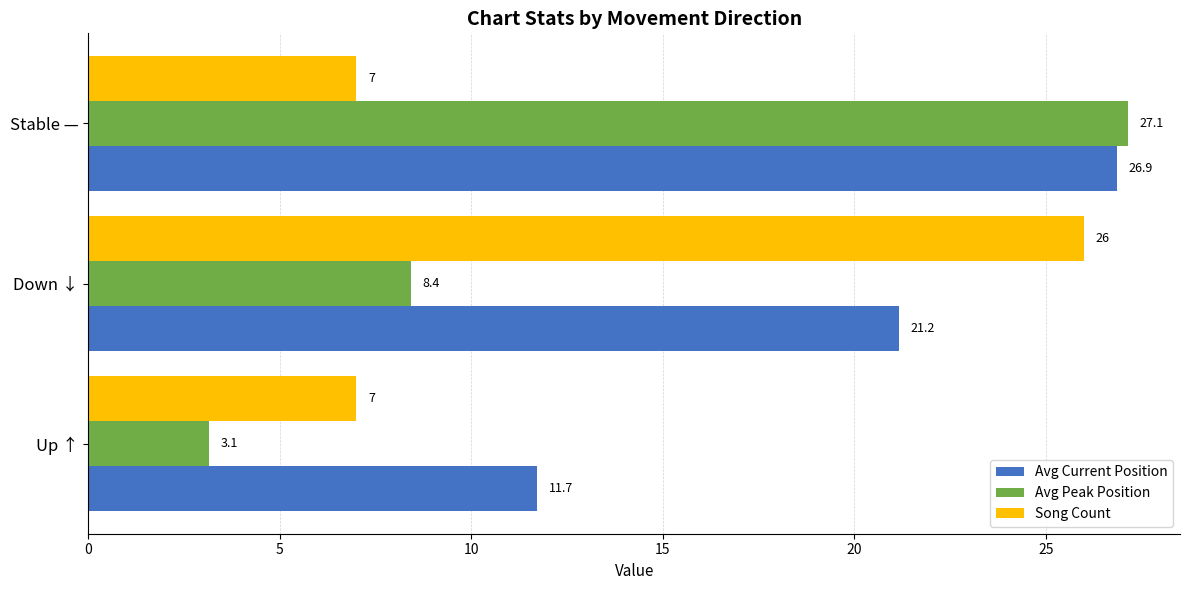

What is the average value of the Avg Current Position series?

19.9